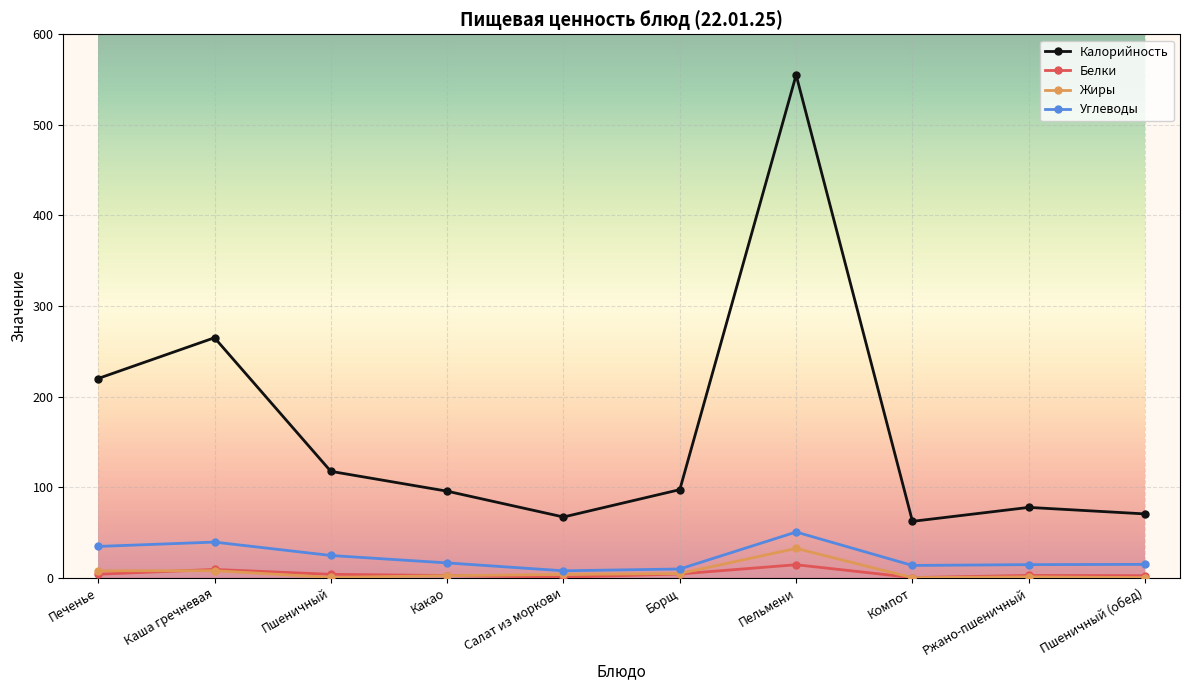

True or false: Жиры has more than 1 points higher than both neighbors.

True